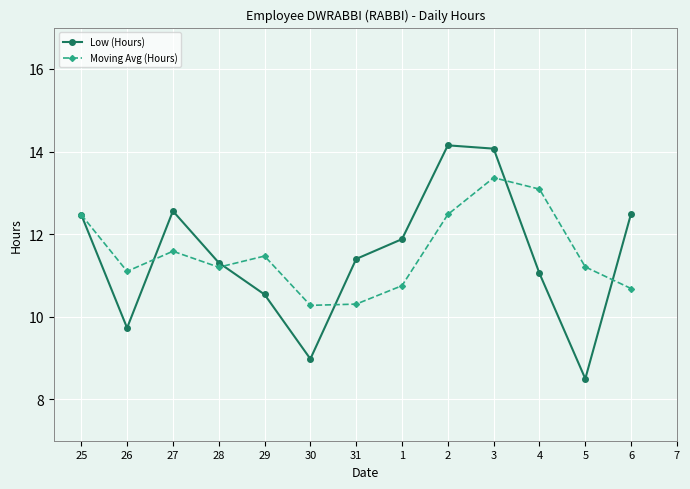

The Low (Hours) series shows 10.5 at 29. True or false?

True